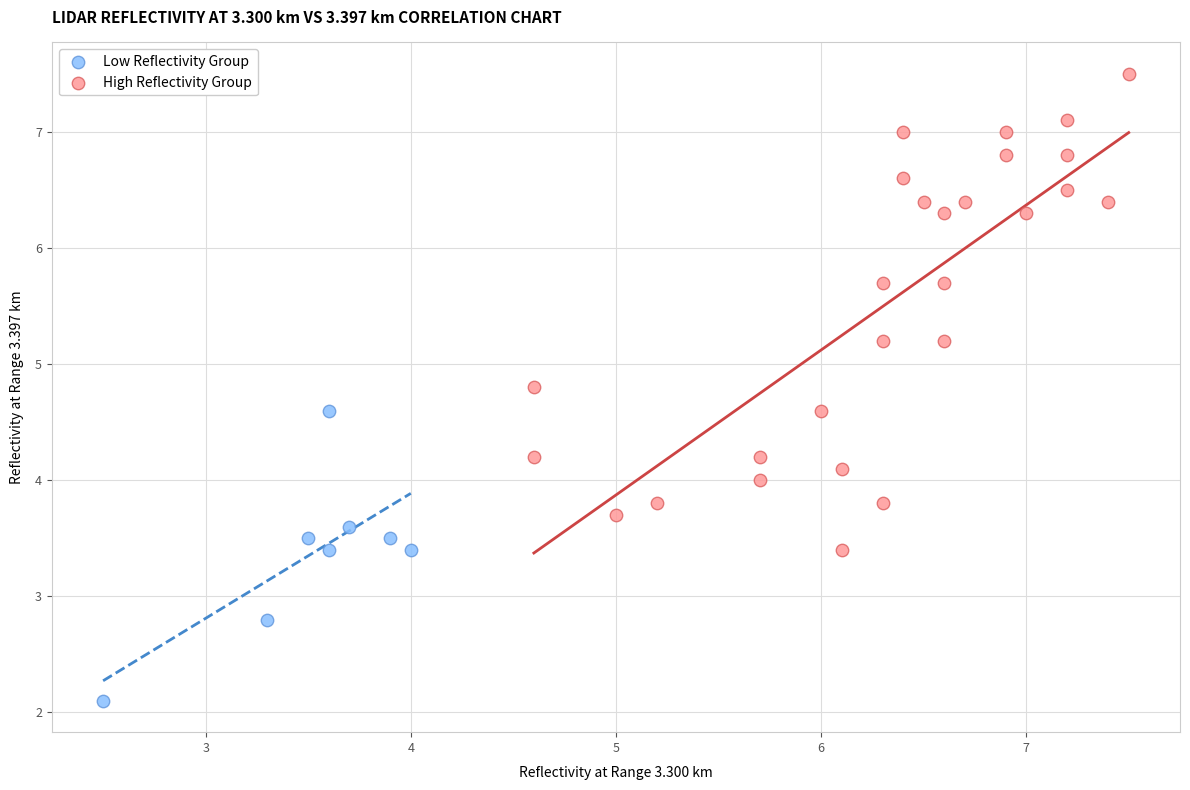

Which series has the largest Y range (max minus min)?

High Reflectivity Group